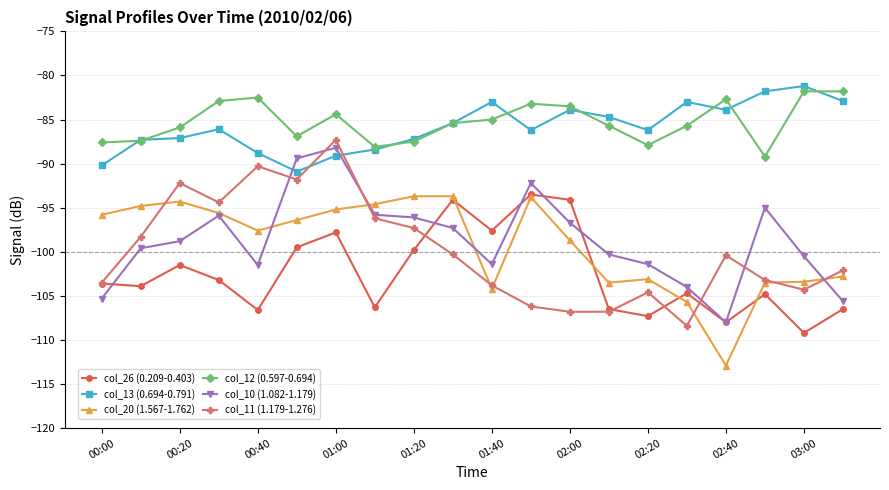

What is the minimum value shown in the chart?

-112.9